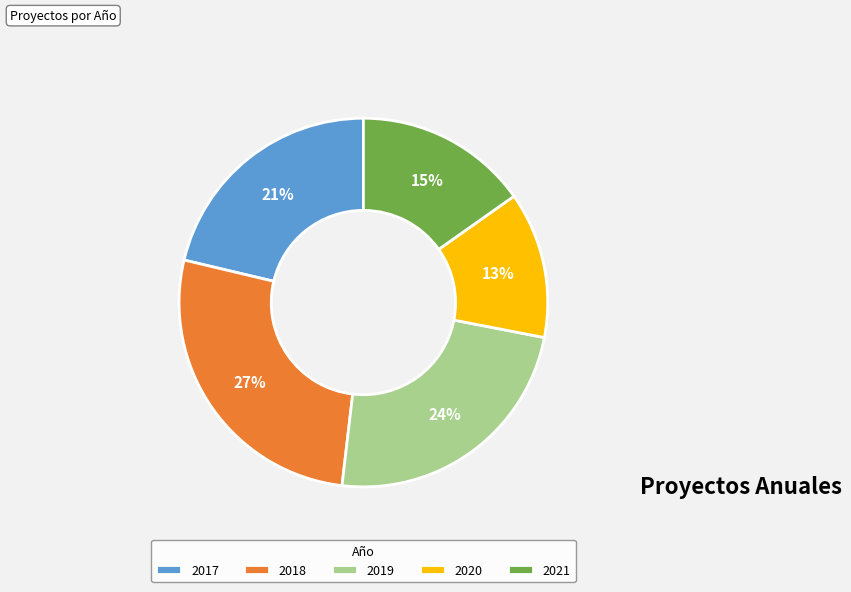

How many segments does this pie chart have?

5